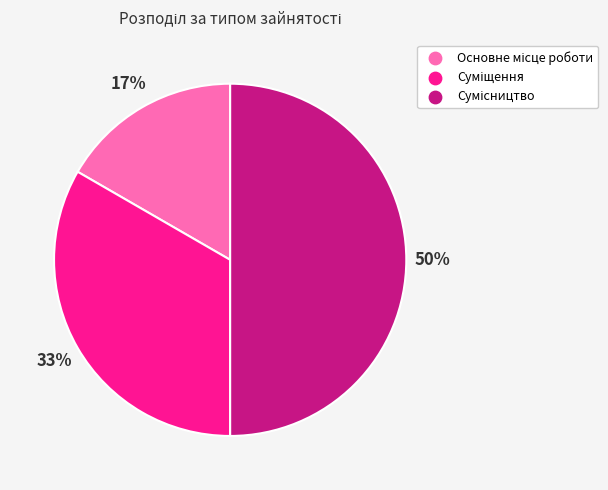

To the nearest percent, what is the difference between the largest and smallest slice percentages?

33%